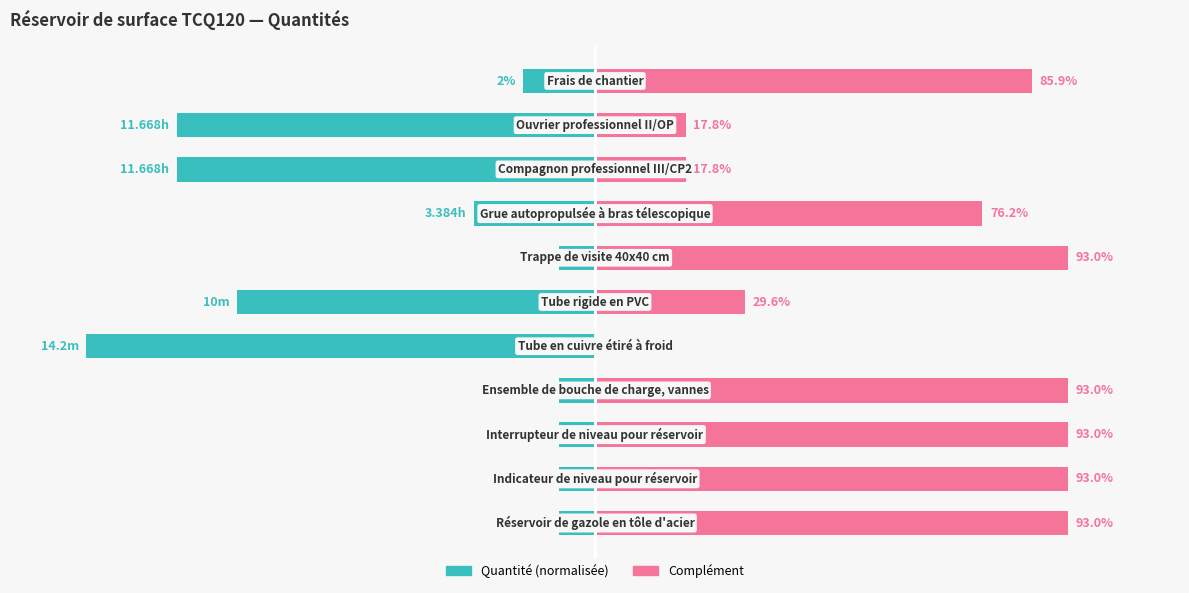

What is the difference between the Quantité (normalisée) values at 4 and 6?

93.0